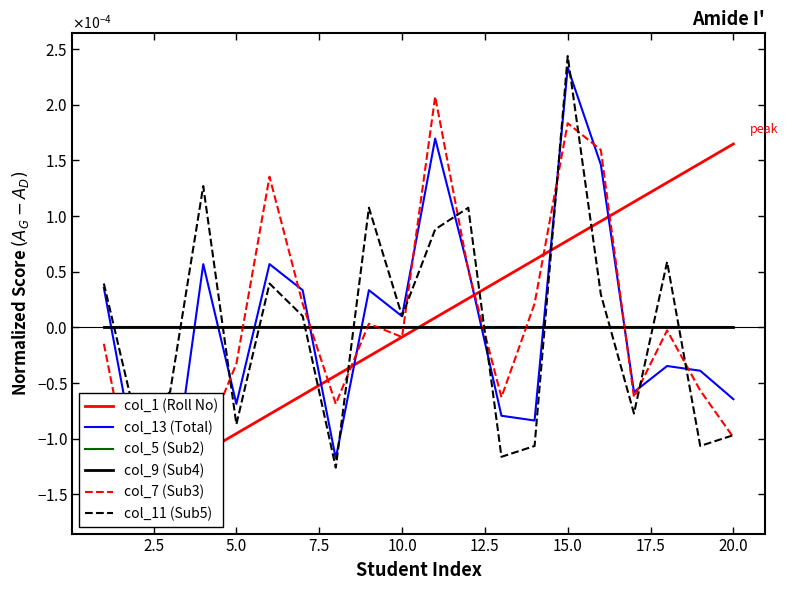

True or false: col_5 (Sub2) has more than 0 points higher than both neighbors.

False